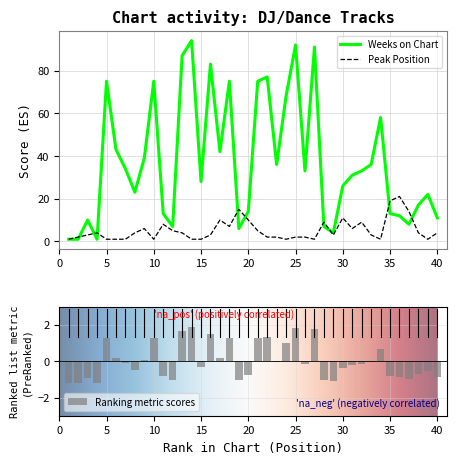

Is the value of Peak Position at 7 greater than the value of Weeks on Chart at 14?

No